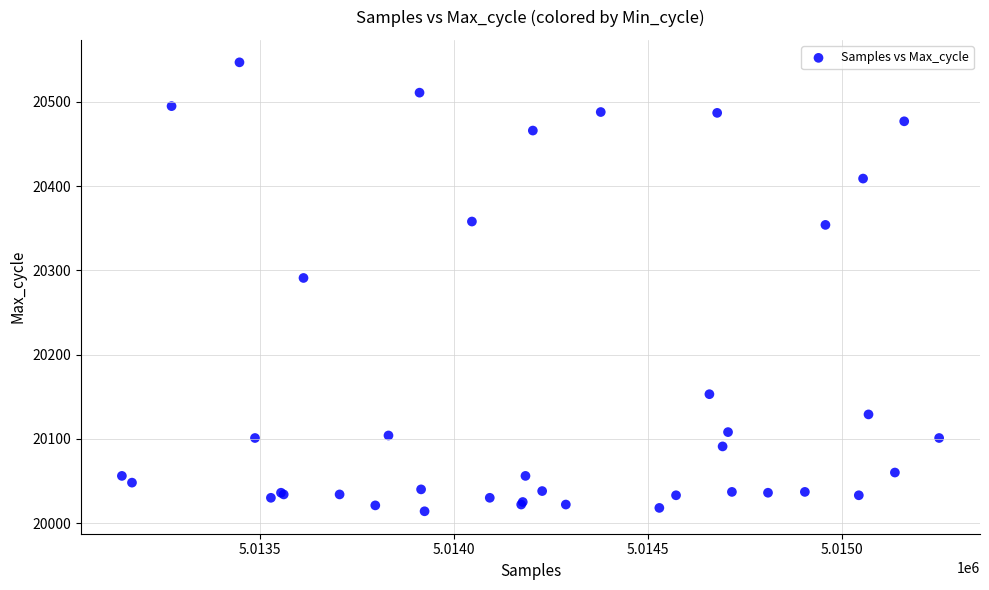

What Y value in the scatter plot is closest to 20280?

20291